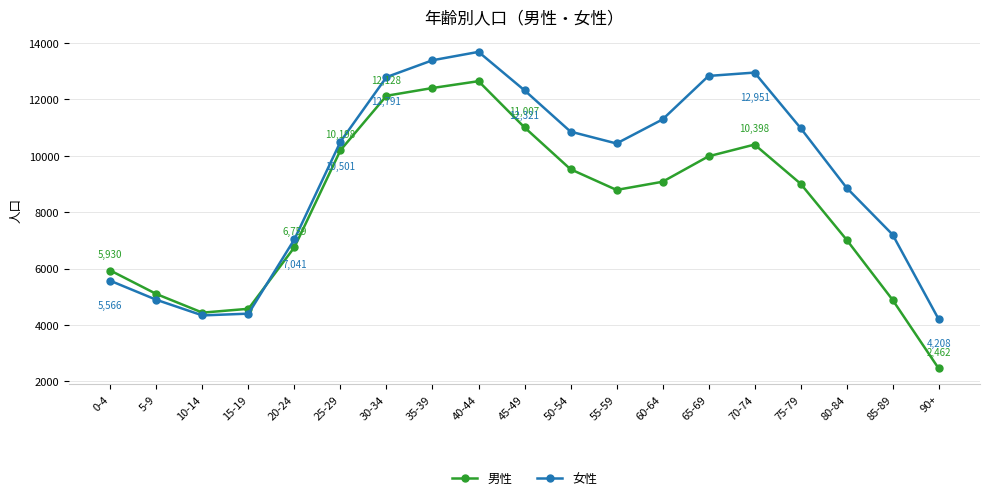

At 15-19, list the series in order from largest to smallest.

男性, 女性